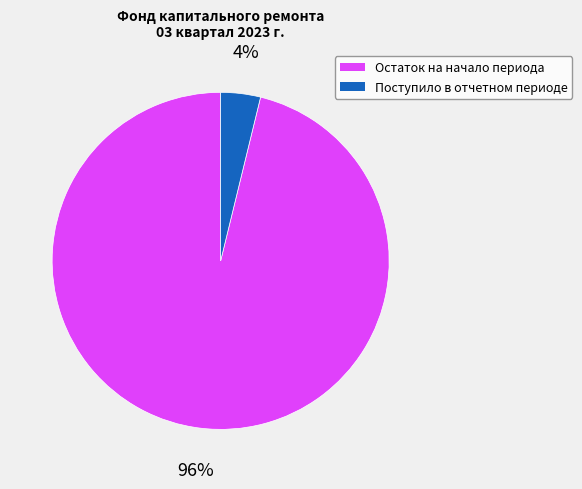

To the nearest percent, what is the difference between the largest and smallest slice percentages?

92%